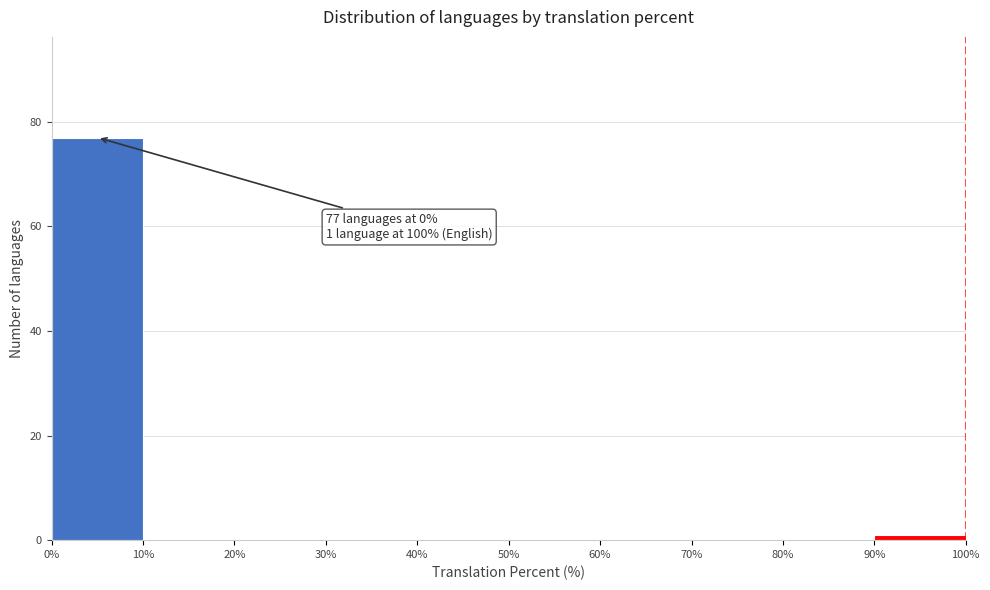

Which range on the x-axis has the tallest bar?

0% to 10%